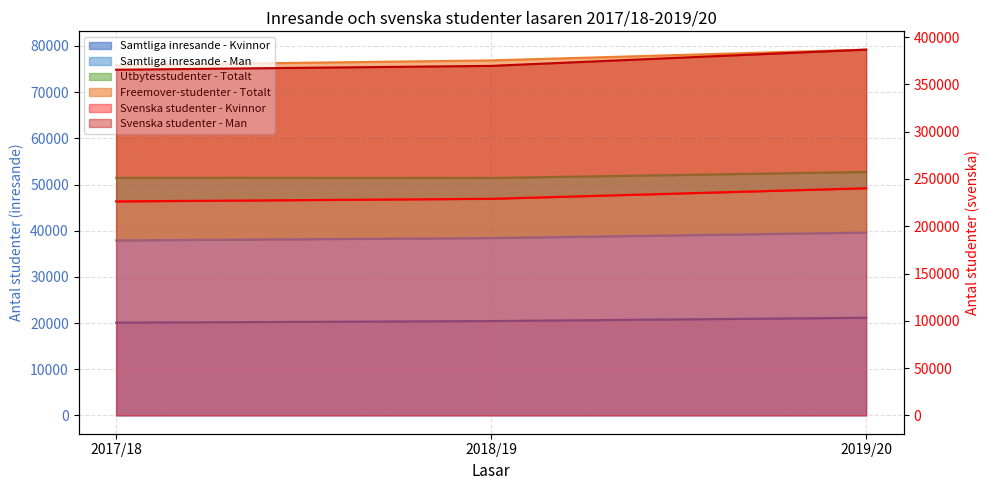

What is the sum of the Svenska studenter - Kvinnor values at 2017/18 and 2018/19?

455353